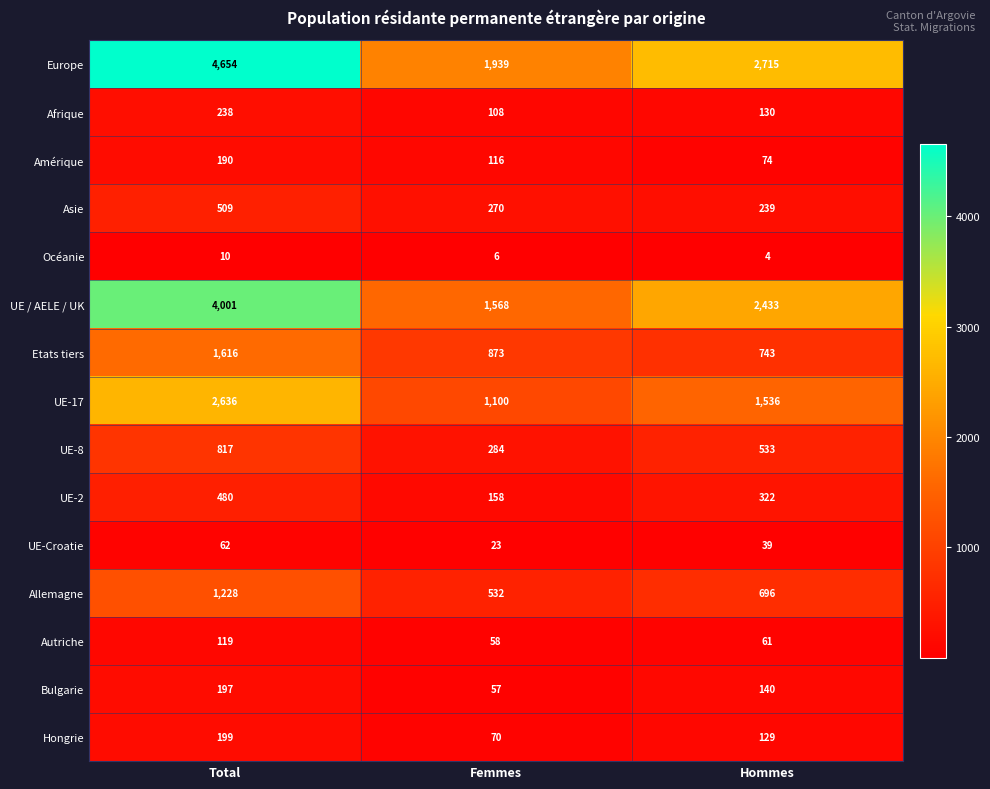

What is the maximum value shown in the chart?

4654